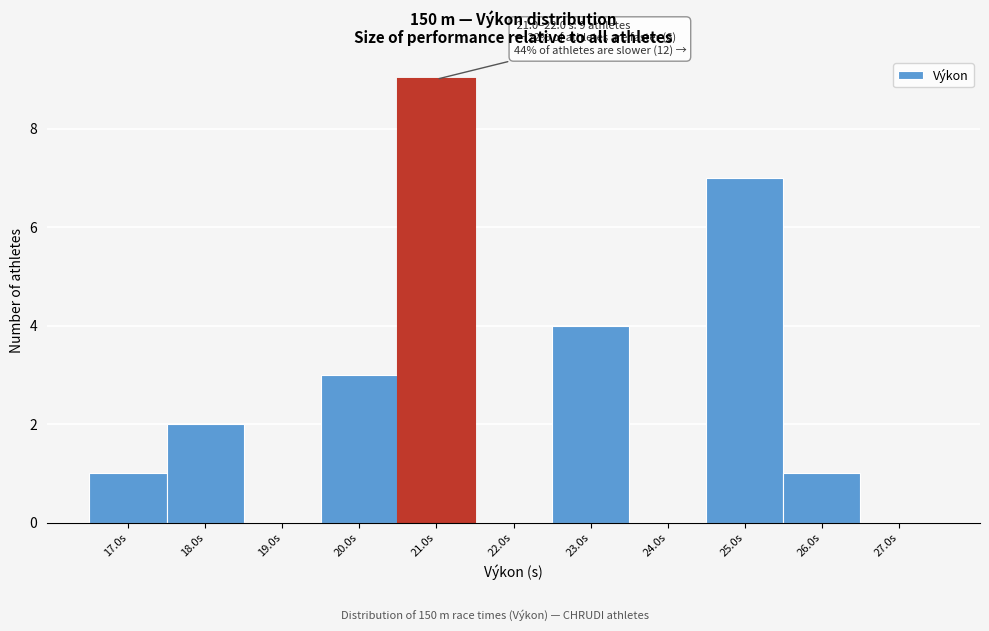

Reading left to right, what are all the values shown in this chart?

17.0s=1	18.0s=2	19.0s=0	20.0s=3	21.0s=9	22.0s=0	23.0s=4	24.0s=0	25.0s=7	26.0s=1	27.0s=0